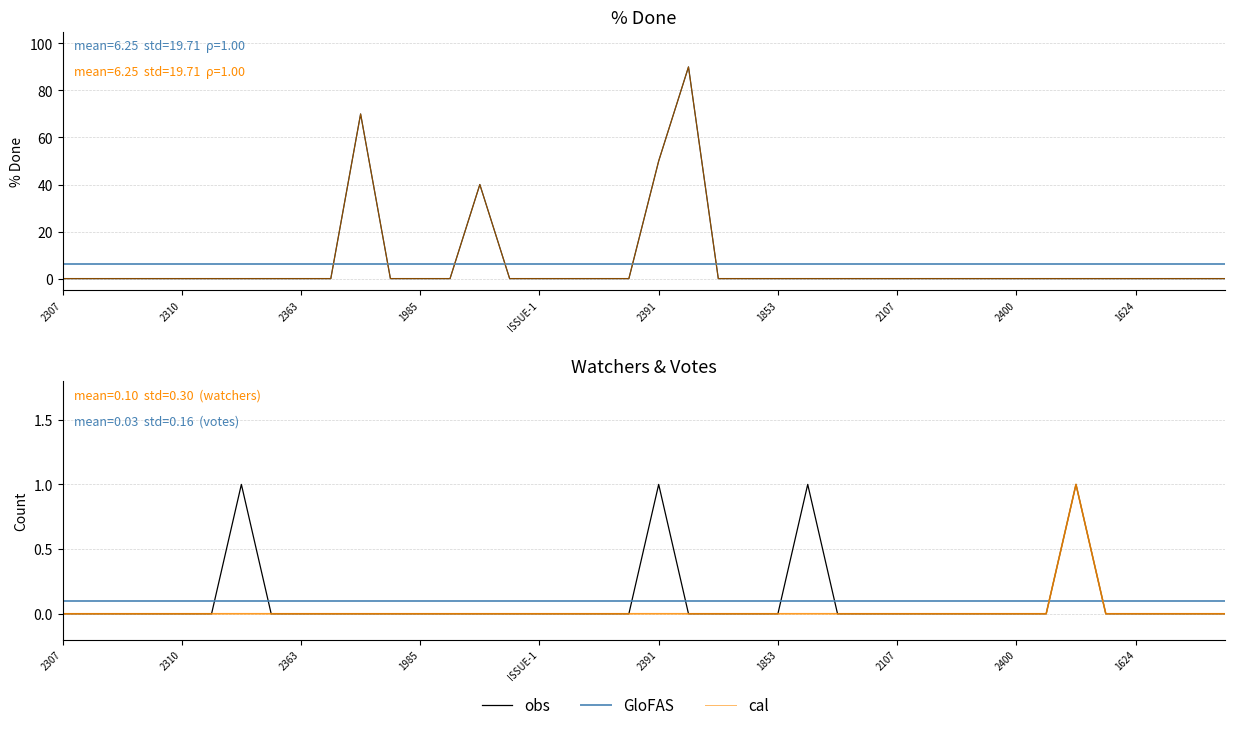

Rank the series by their maximum value, from highest to lowest.

% Done, Watchers, Votes